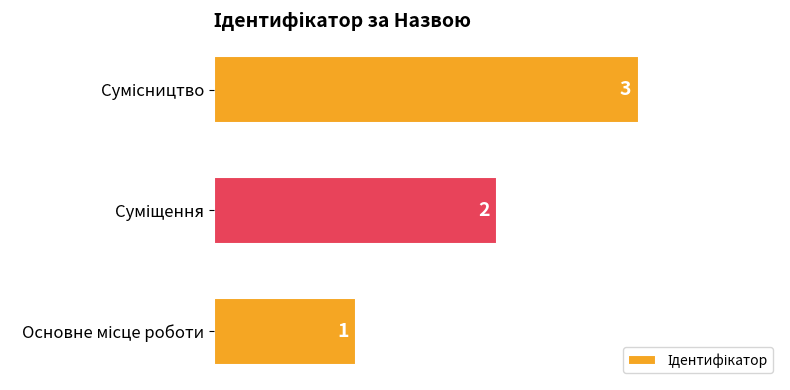

Does the chart contain stacked bars?

No